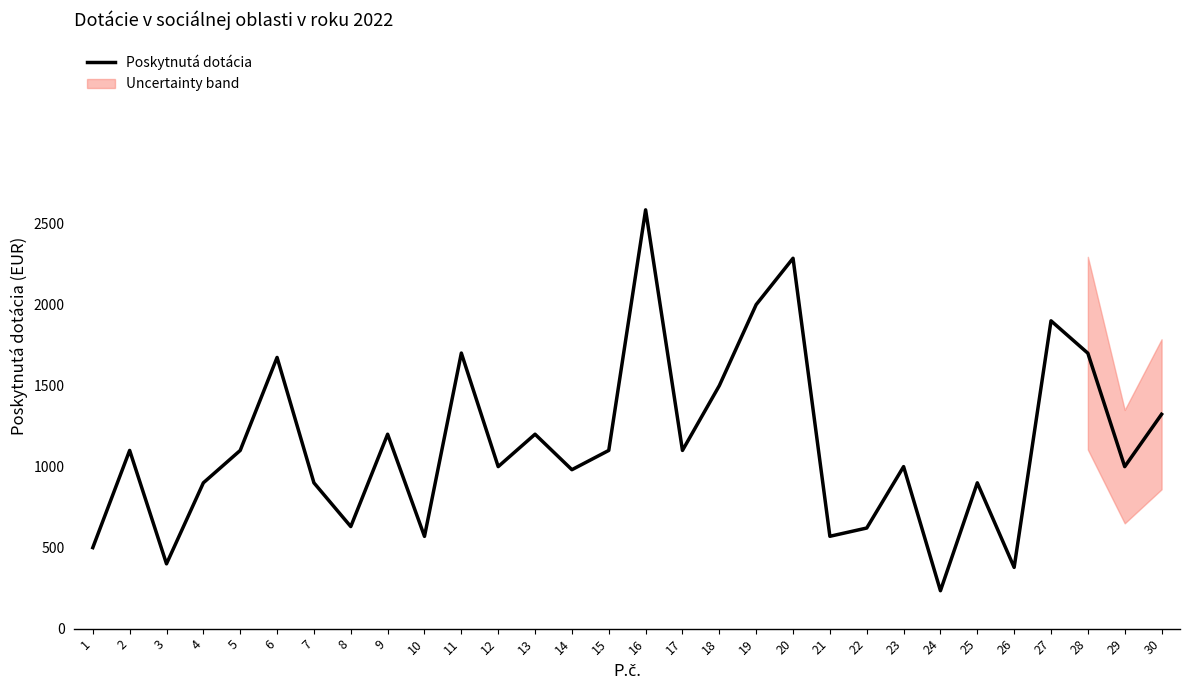

What is the value of the 22nd point from the left?

621.0